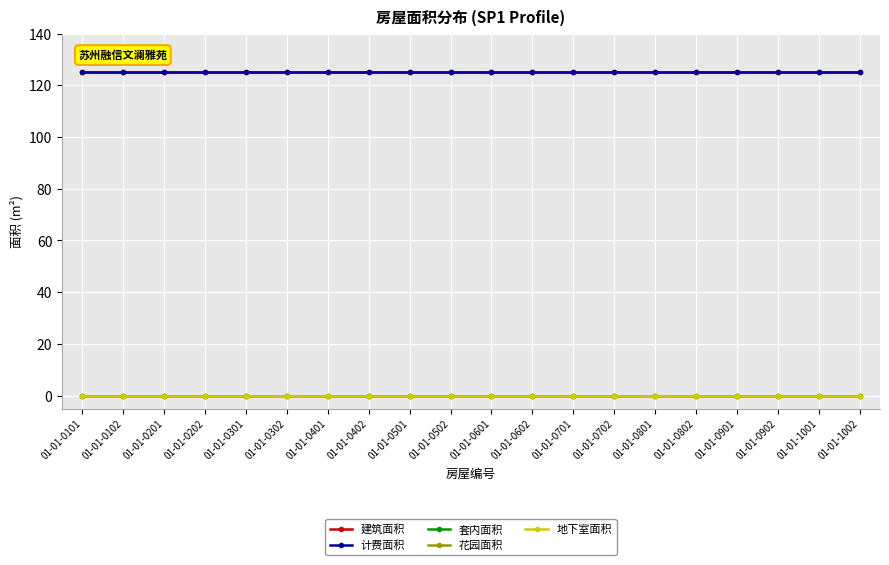

At which category is the sum across all series the highest?

01-01-0101